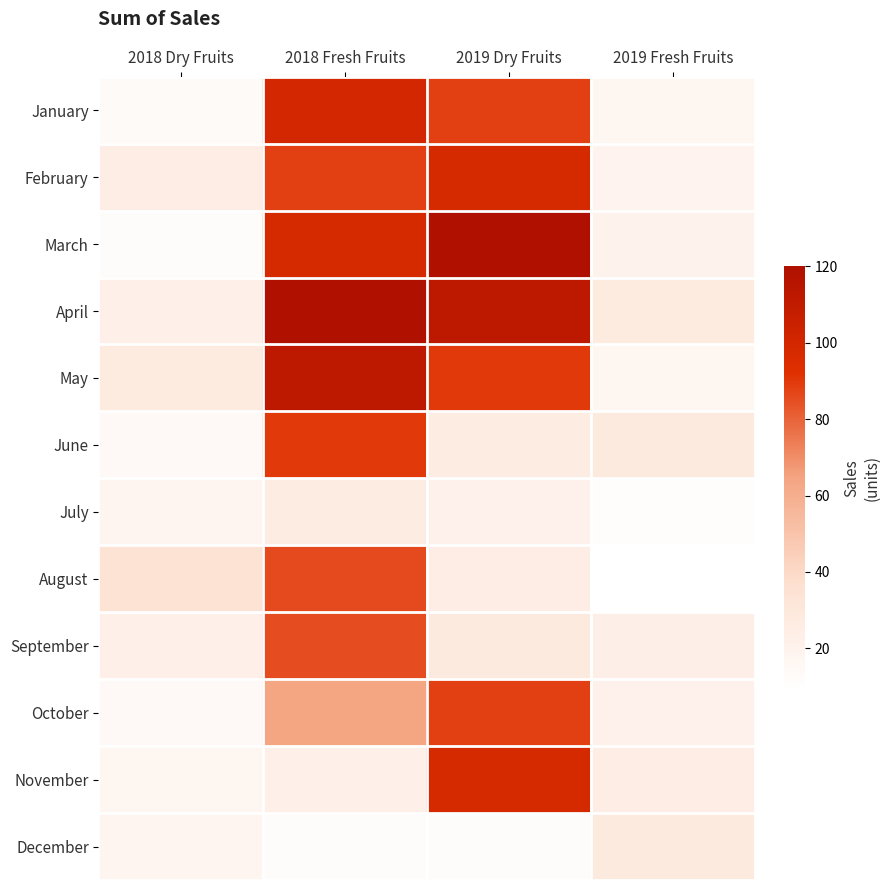

Rank the series by their maximum value, from lowest to highest.

July, December, September, August, October, June, February, November, January, May, March, April